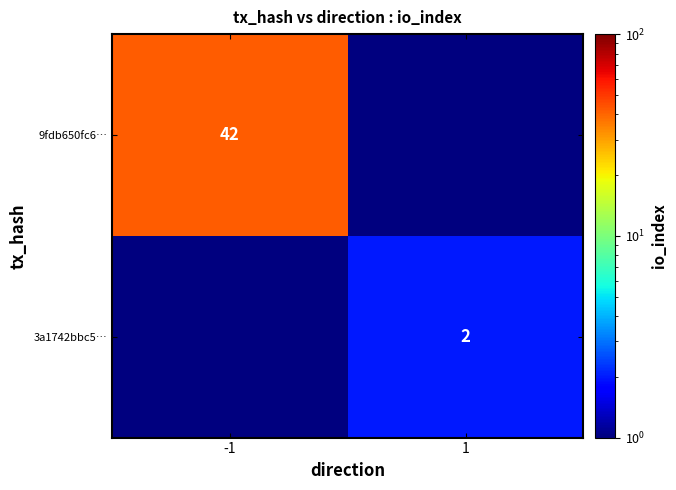

True or false: 3a1742bbc5… has a value of 2.0 at 1.

True